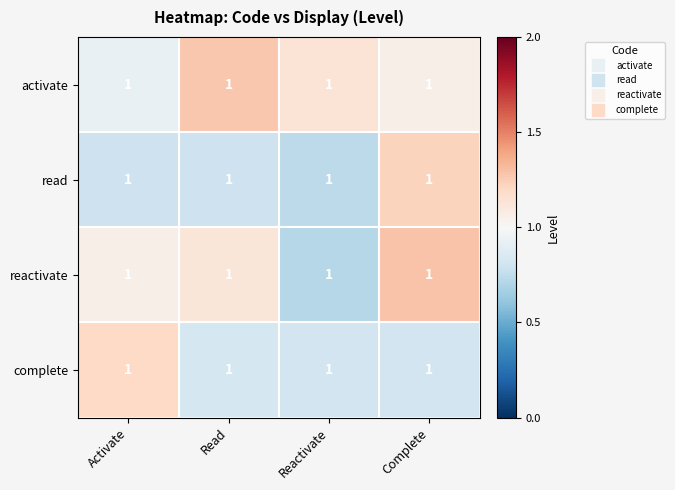

The value of activate at Reactivate is 1.1. True or false?

True